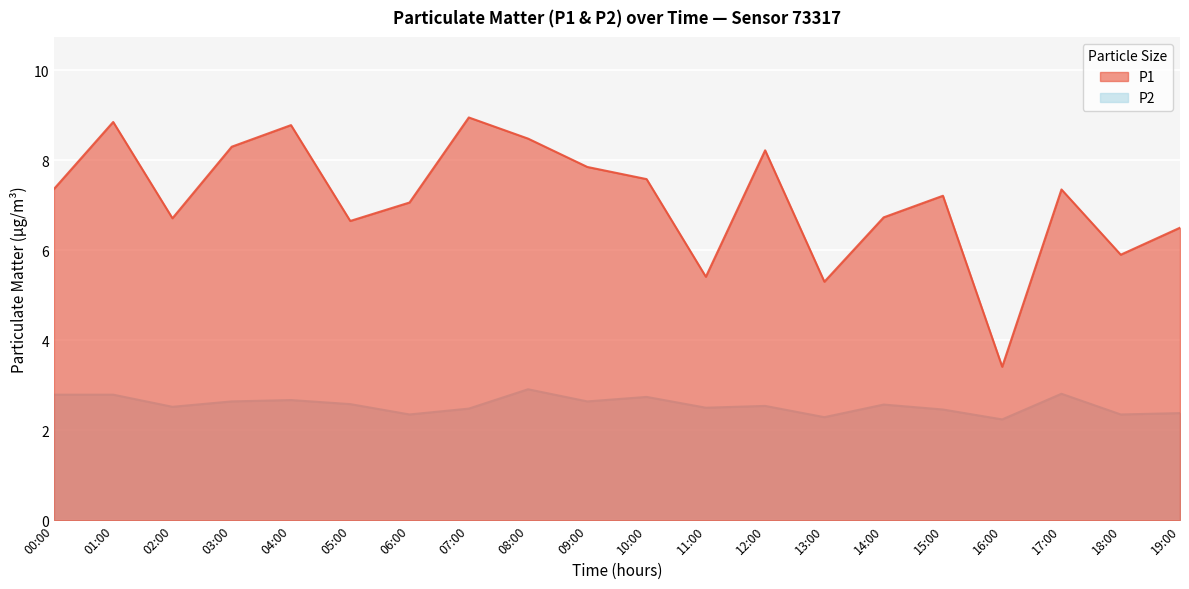

What is the lowest value of the P2 series?

2.1